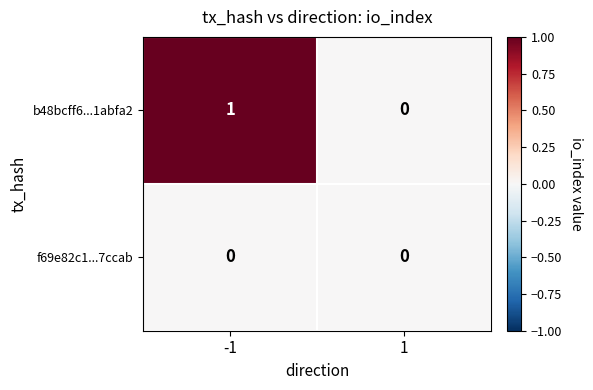

Is it true that f69e82c1...7ccab equals 0 at -1?

True